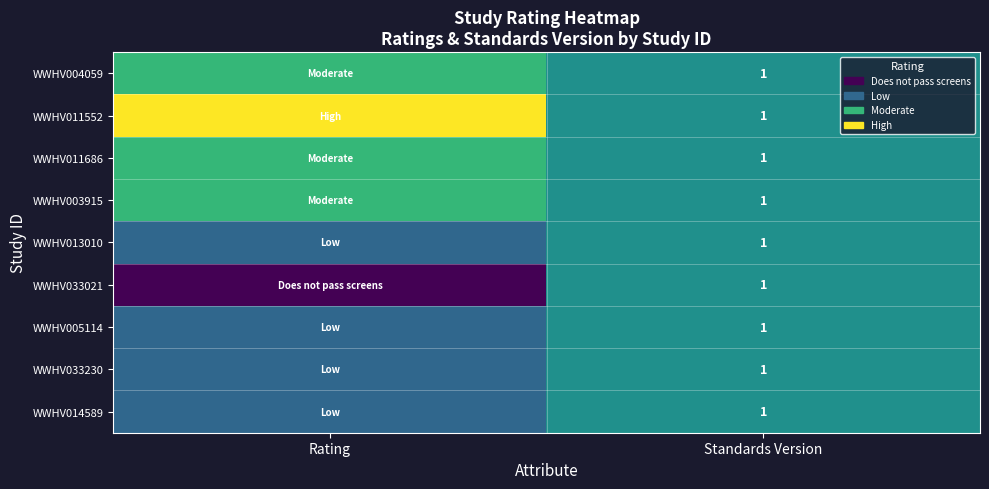

Count the number of data series in this chart.

9